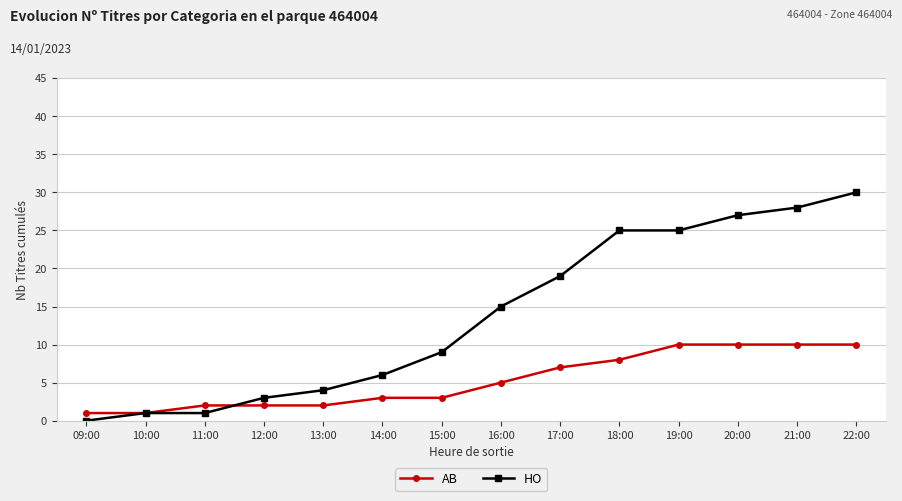

Which series has the largest range (max minus min)?

HO